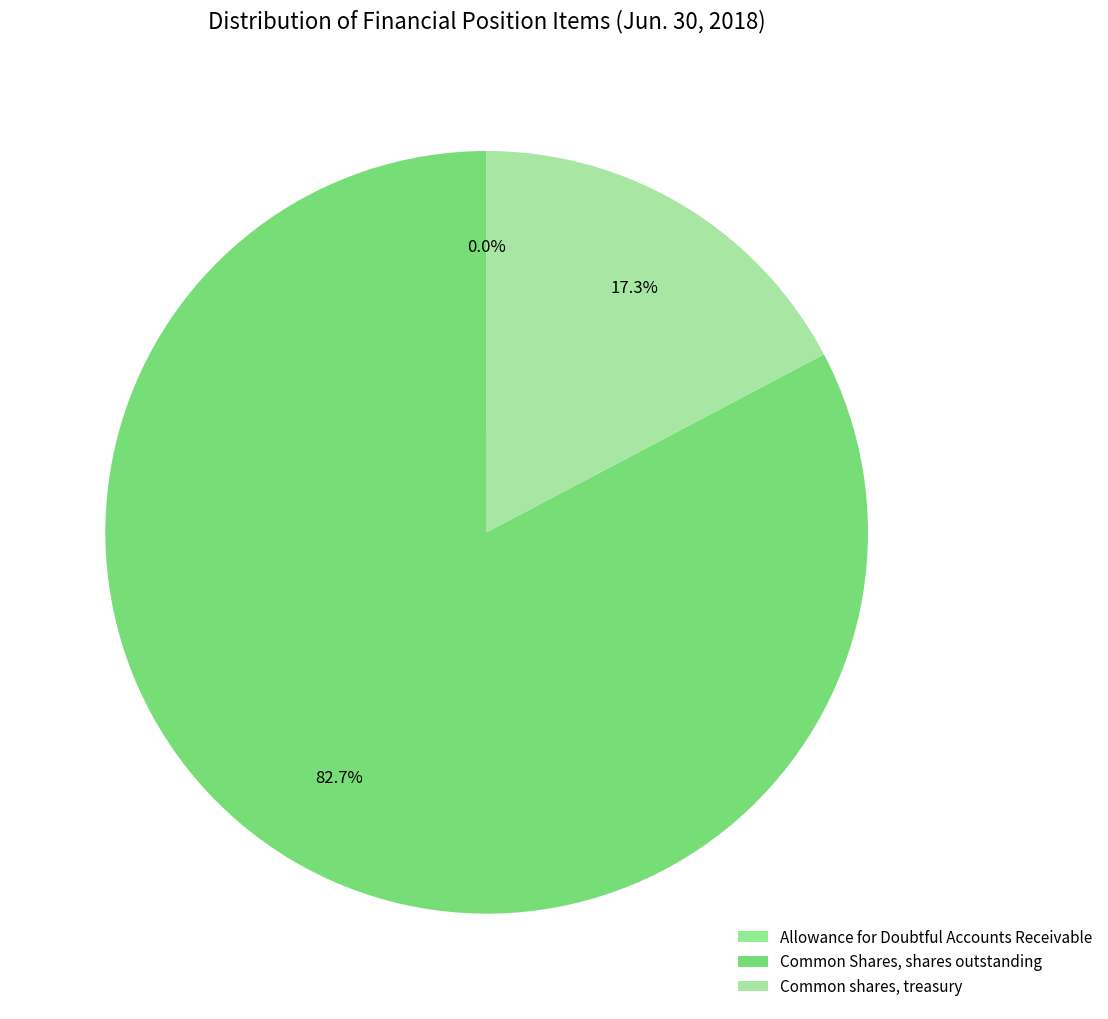

Does any single category account for the majority?

Yes